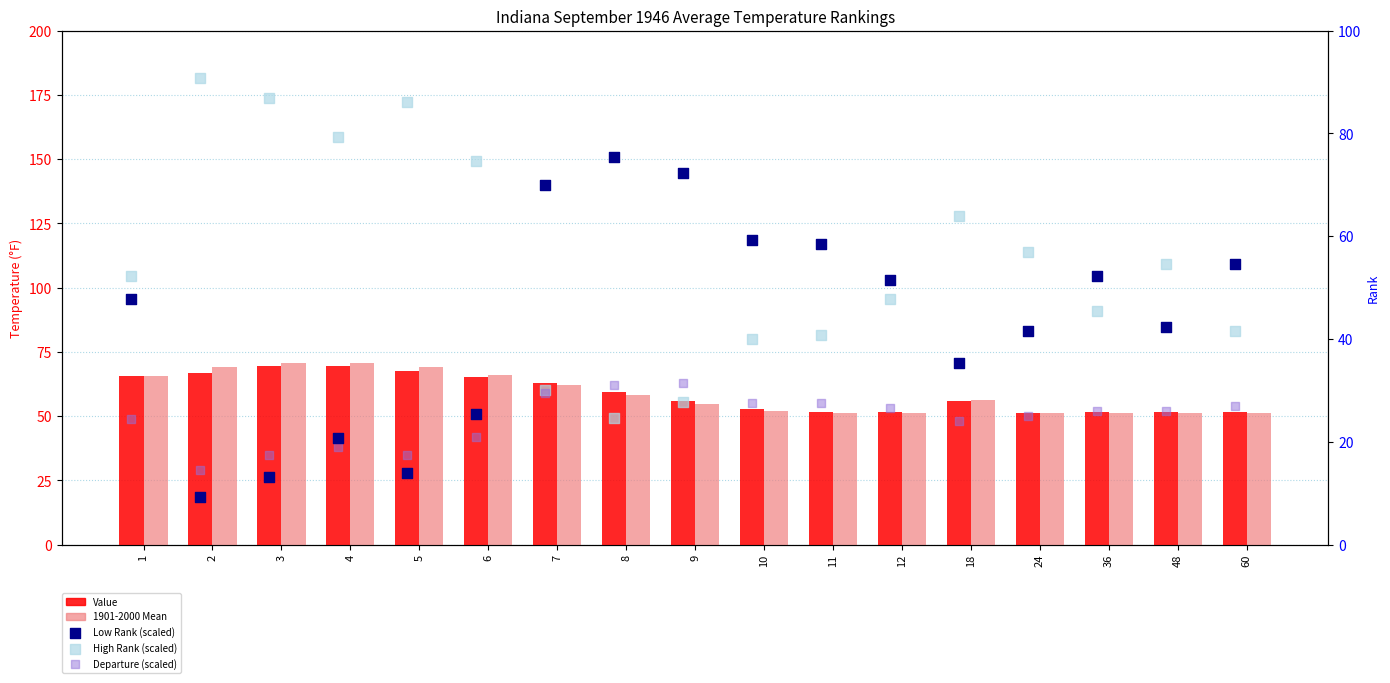

Which series reaches the maximum Y coordinate?

High Rank (scaled)